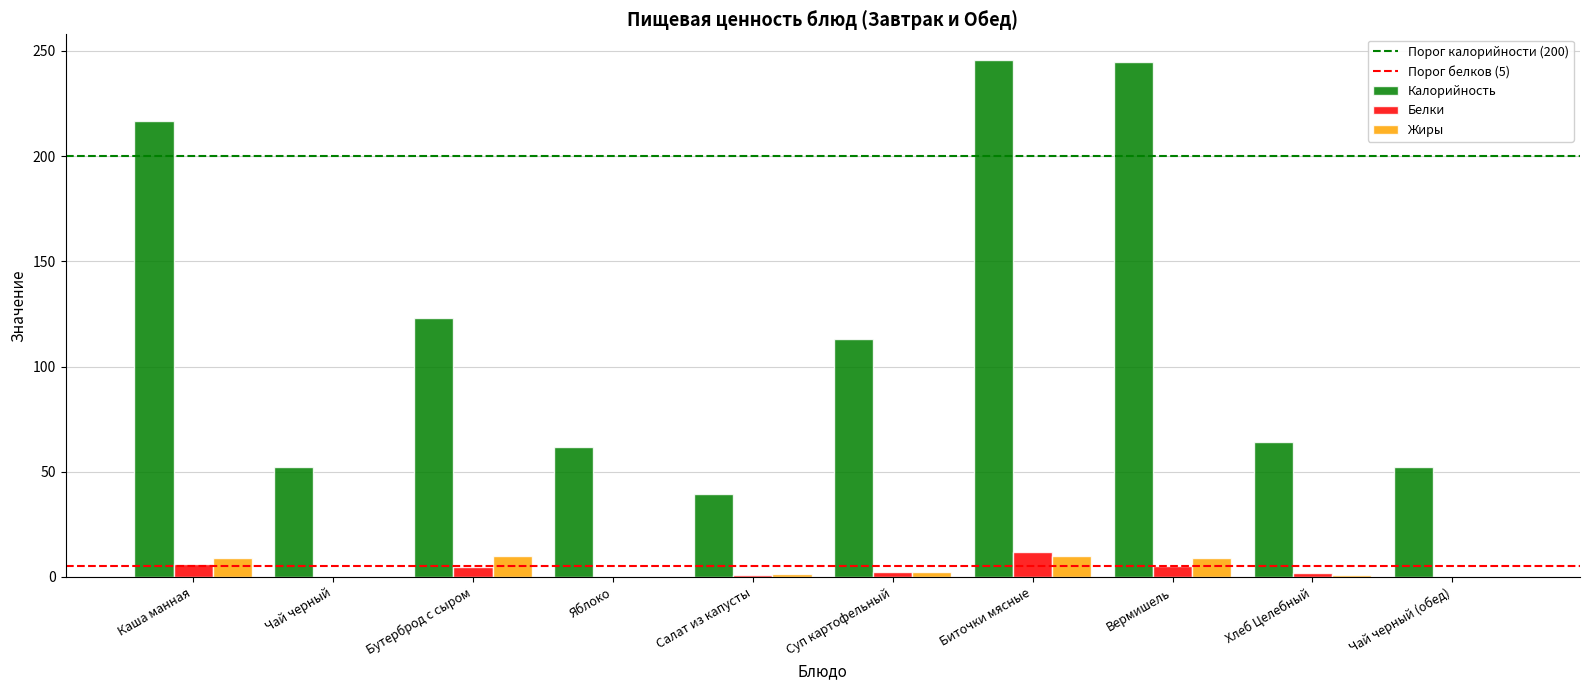

At which label does Белки reach its peak?

Биточки мясные